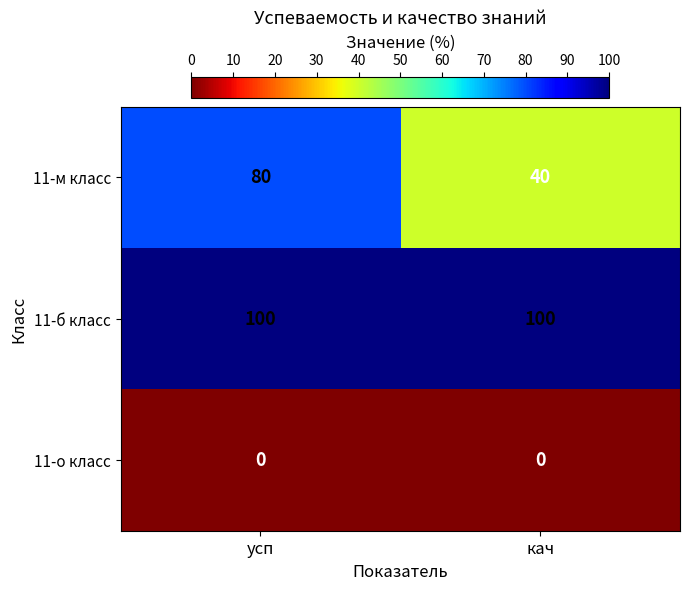

What is the spread (max minus min) of values at кач?

100